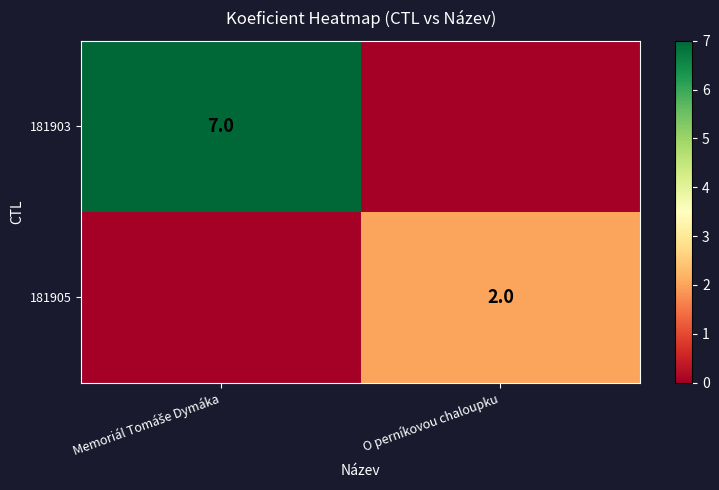

Is it true that 181905 equals 2 at O perníkovou chaloupku?

True